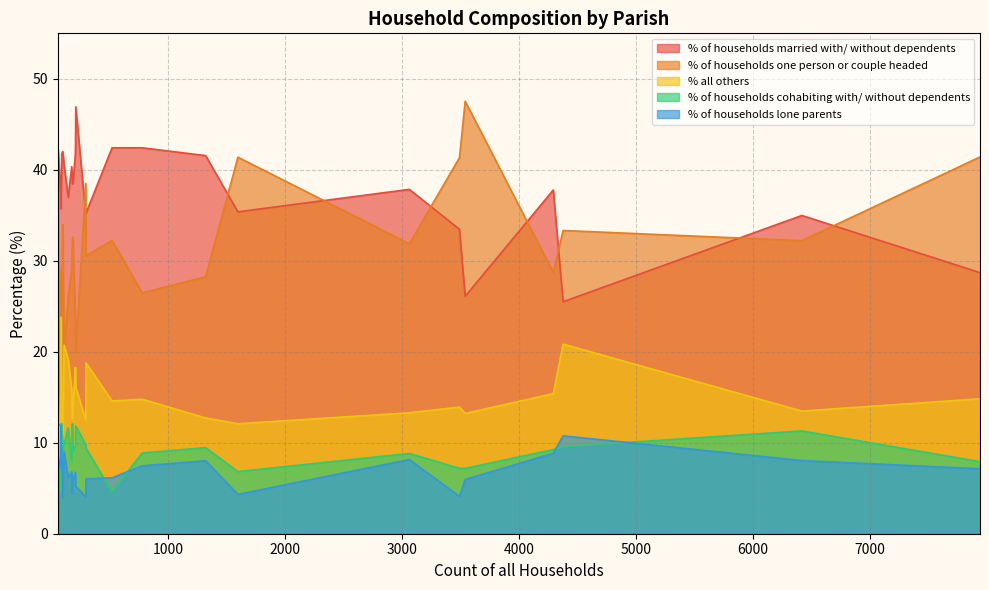

True or false: % of households one person or couple headed and % of households cohabiting with/ without dependents intersect in this chart.

False